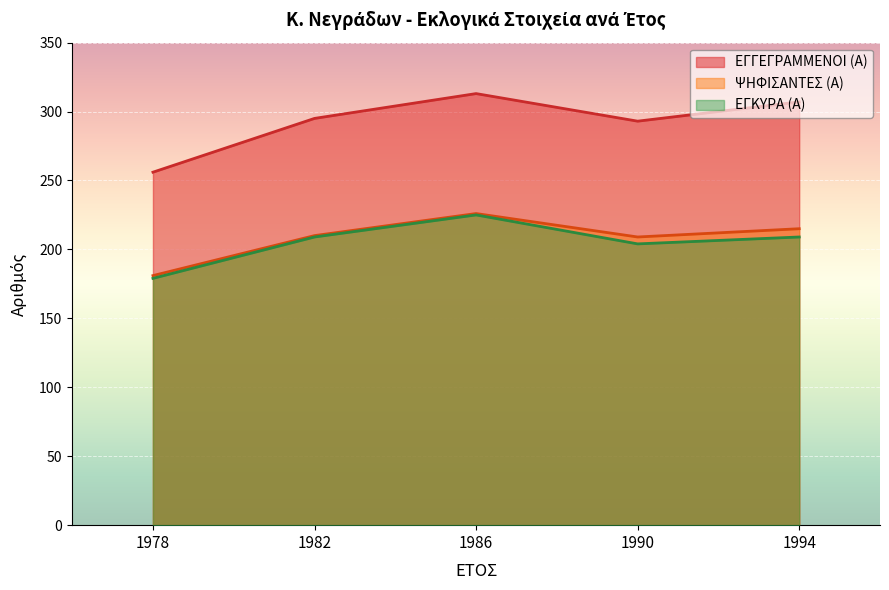

Is the value of ΕΓΚΥΡΑ (Α) at 1994 greater than the value of ΕΓΓΕΓΡΑΜΜΕΝΟΙ (Α) at 1982?

No